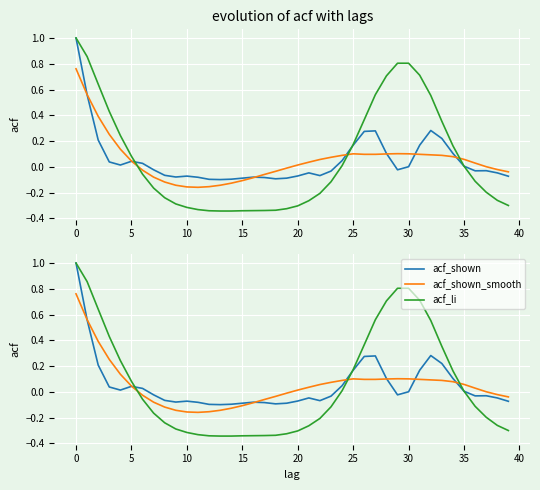

What is the maximum value shown in the chart?

1.0